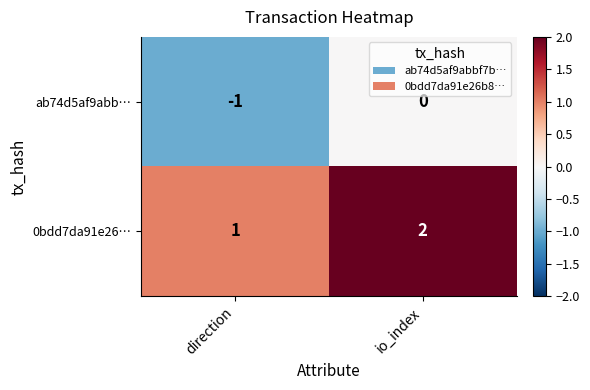

What is the sum of the 0bdd7da91e26… values at direction and io_index?

3